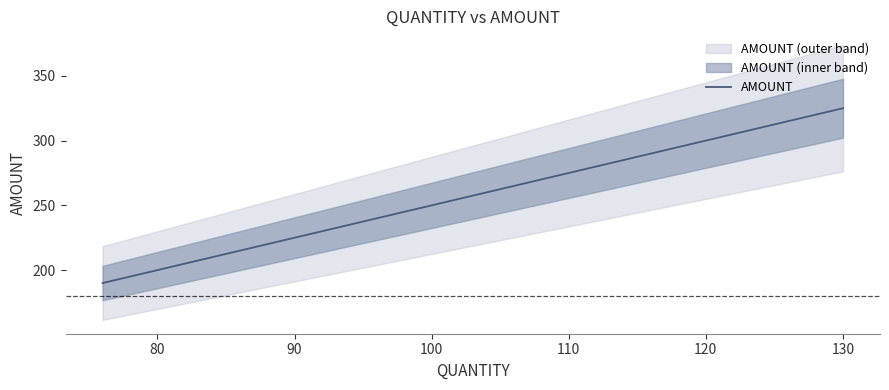

Which category has the highest value across all series?

130